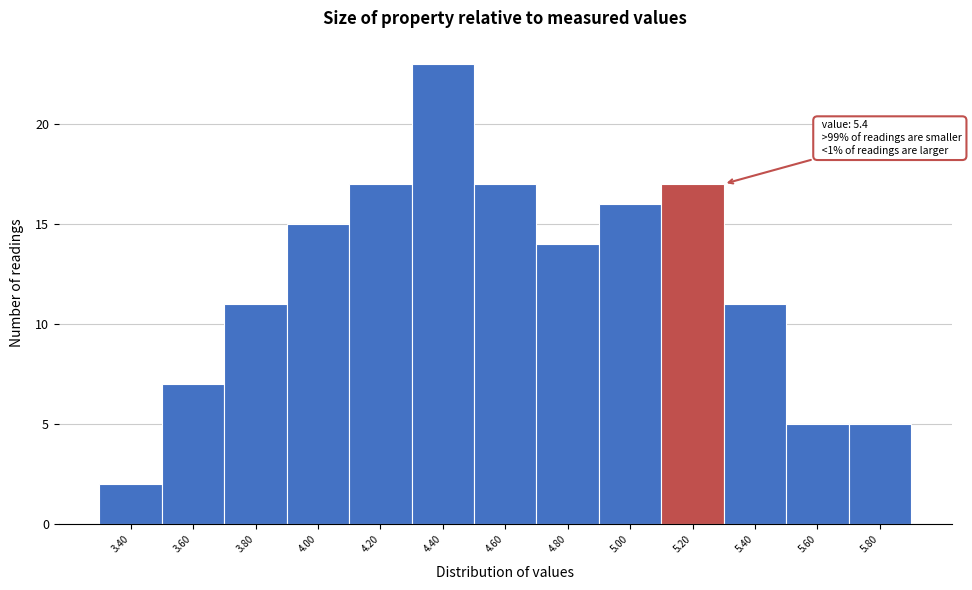

Reading right to left, list all the values displayed in this chart.

5	5	11	17	16	14	17	23	17	15	11	7	2